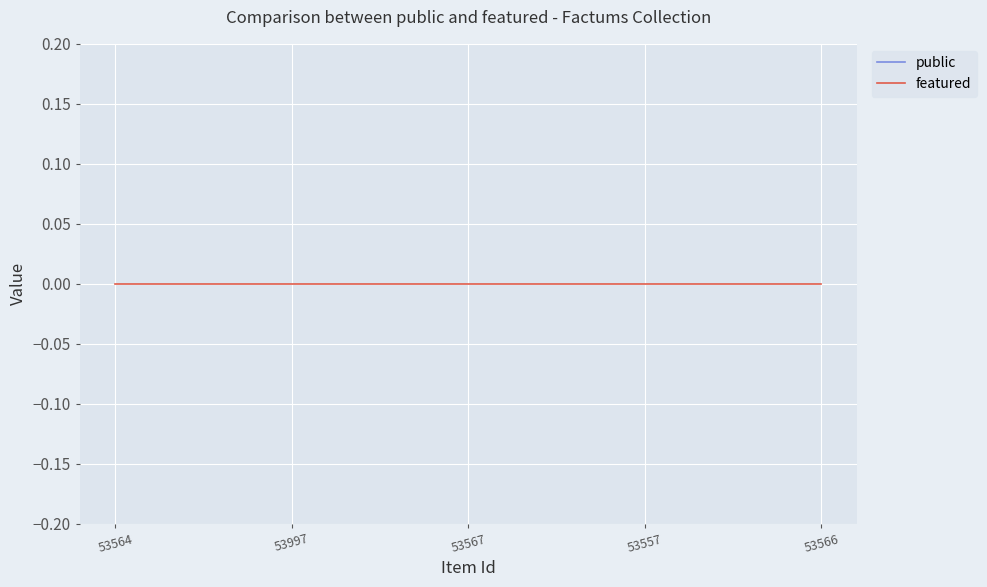

True or false: featured and public cross at least once.

False